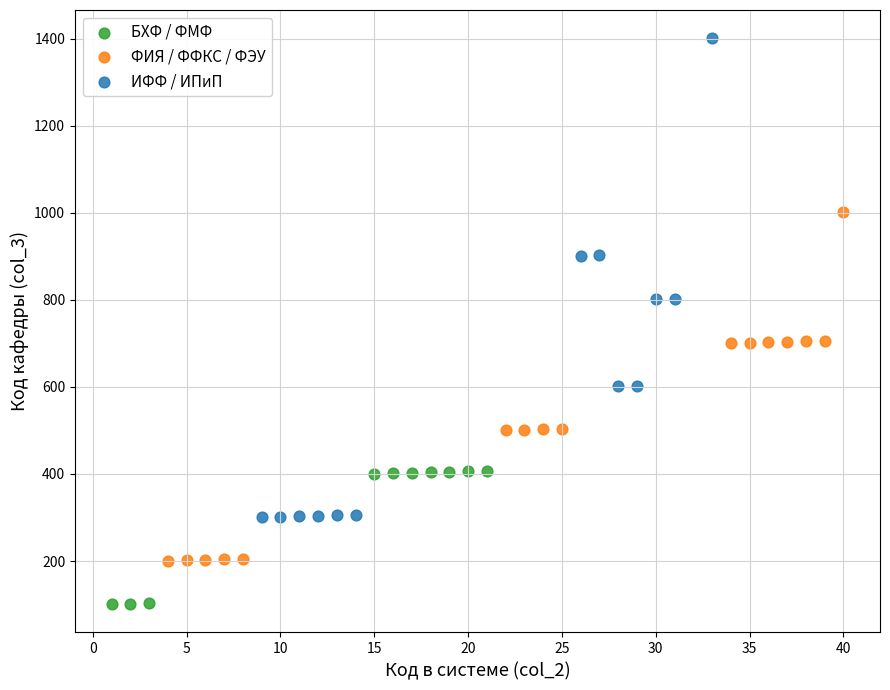

Which series contains the highest Y value?

ИФФ / ИПиП